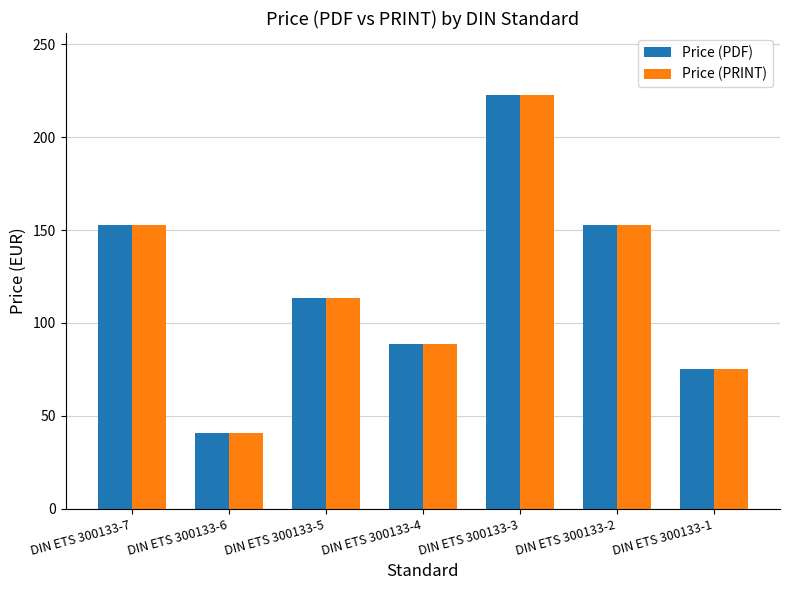

What is the maximum value for Price (PDF)?

222.7